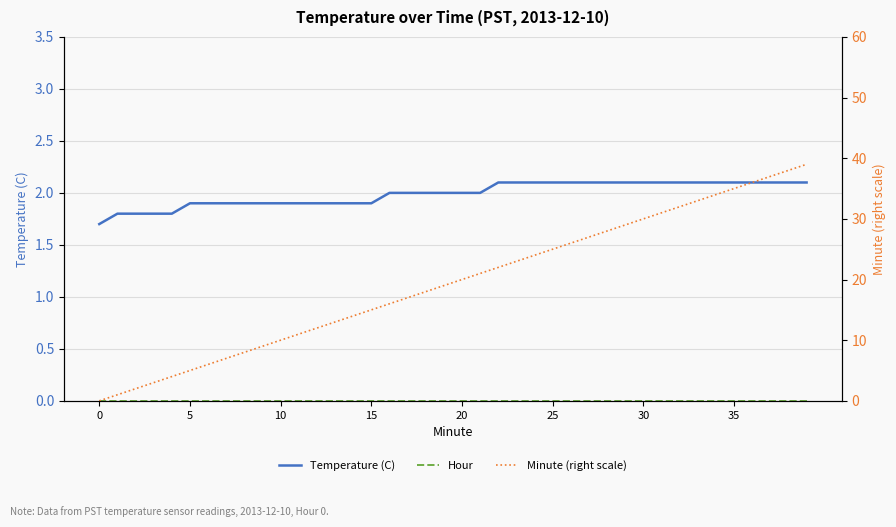

Reading right to left, extract all data points from this chart.

Temperature (C): 2.1	2.1	2.1	2.1	2.1	2.1	2.1	2.1	2.1	2.1	2.1	2.1	2.1	2.1	2.1	2.1	2.1	2.1	2.0	2.0	2.0	2.0	2.0	2.0	1.9	1.9	1.9	1.9	1.9	1.9	1.9	1.9	1.9	1.9	1.9	1.8	1.8	1.8	1.8	1.7
Hour: 0.0	0.0	0.0	0.0	0.0	0.0	0.0	0.0	0.0	0.0	0.0	0.0	0.0	0.0	0.0	0.0	0.0	0.0	0.0	0.0	0.0	0.0	0.0	0.0	0.0	0.0	0.0	0.0	0.0	0.0	0.0	0.0	0.0	0.0	0.0	0.0	0.0	0.0	0.0	0.0
Minute (right scale): 39.0	38.0	37.0	36.0	35.0	34.0	33.0	32.0	31.0	30.0	29.0	28.0	27.0	26.0	25.0	24.0	23.0	22.0	21.0	20.0	19.0	18.0	17.0	16.0	15.0	14.0	13.0	12.0	11.0	10.0	9.0	8.0	7.0	6.0	5.0	4.0	3.0	2.0	1.0	0.0